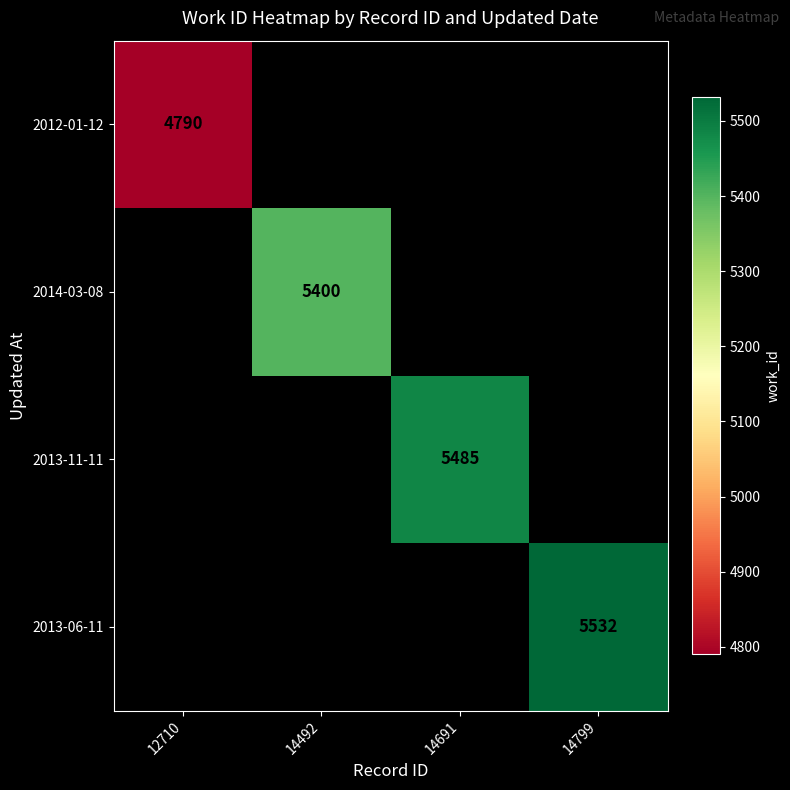

Is the value of 2014-03-08 at 14492 greater than the value of 2013-06-11 at 14799?

No